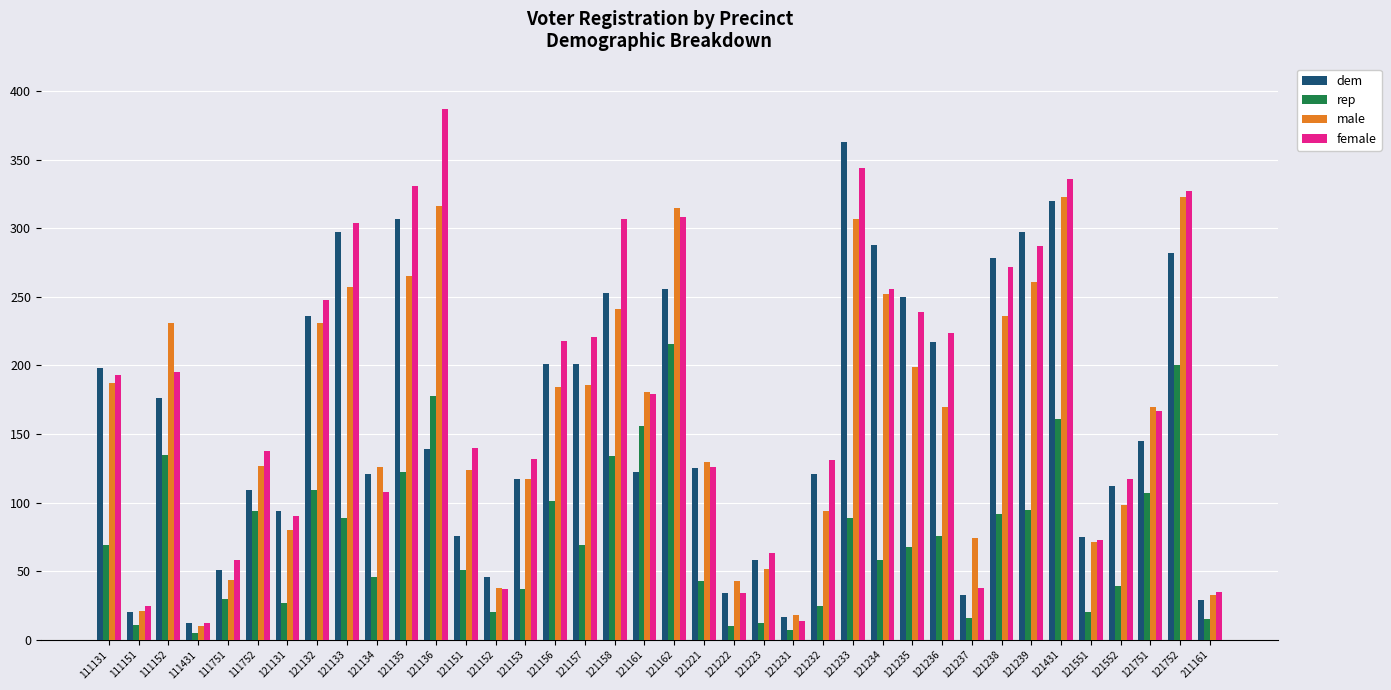

List the series in order of their peak value, lowest first.

rep, male, dem, female